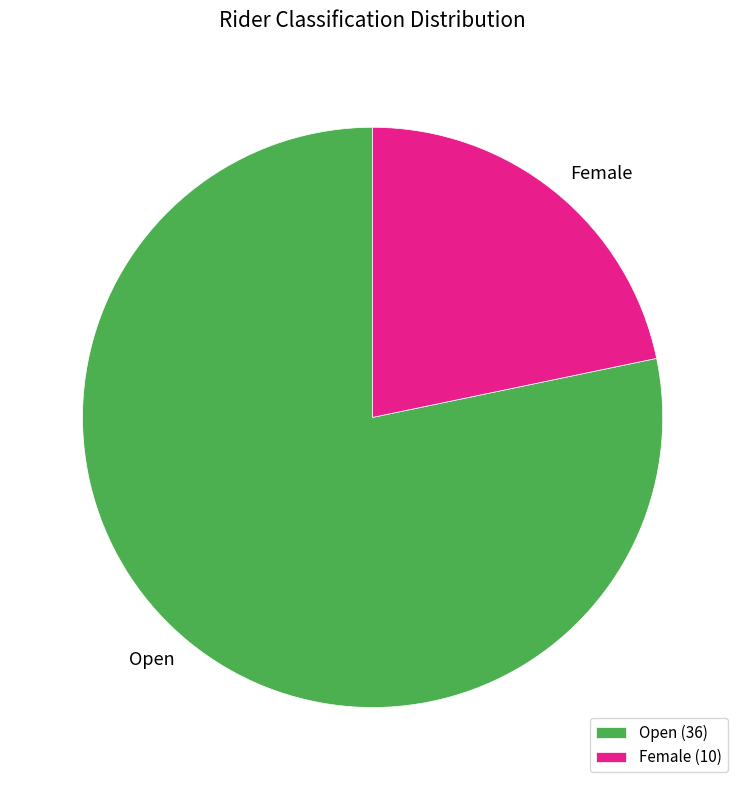

Does Open account for over 50% of the chart?

Yes